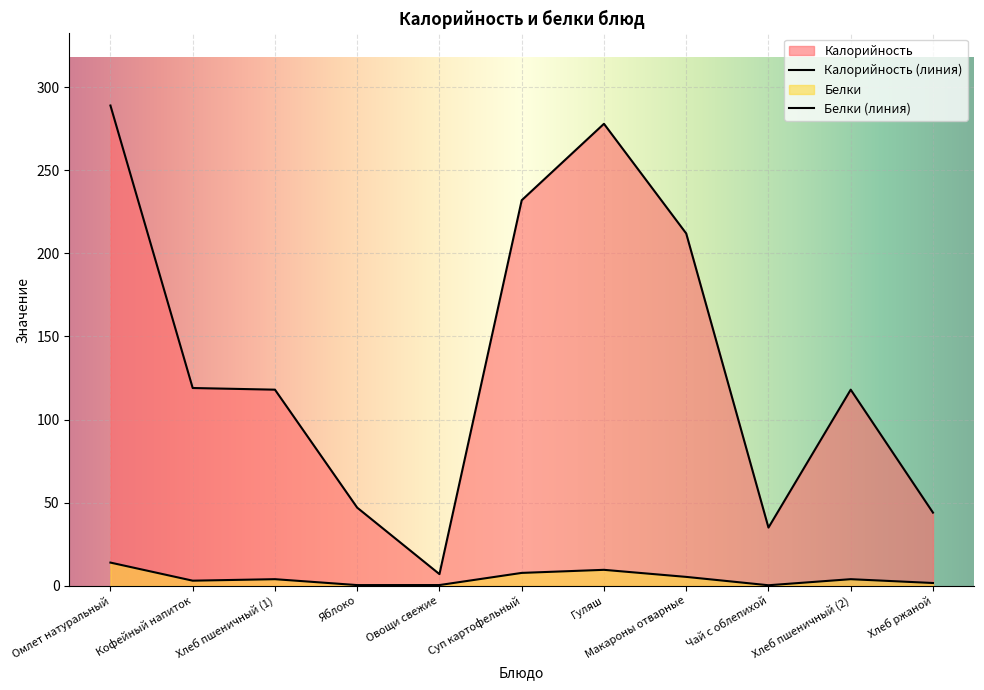

At which label does Калорийность first exceed 118?

Омлет натуральный